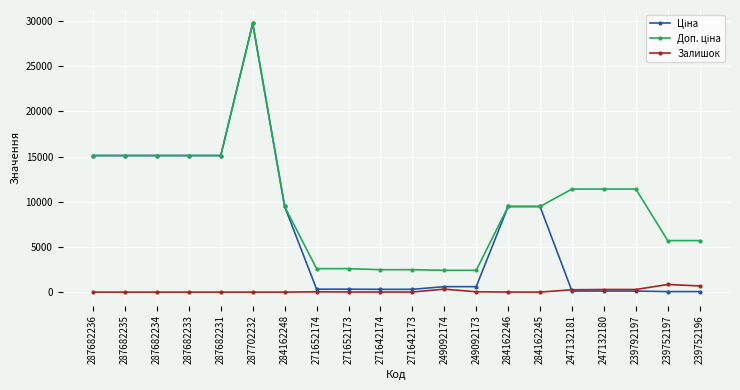

Which label corresponds to the largest value in the chart?

287702232